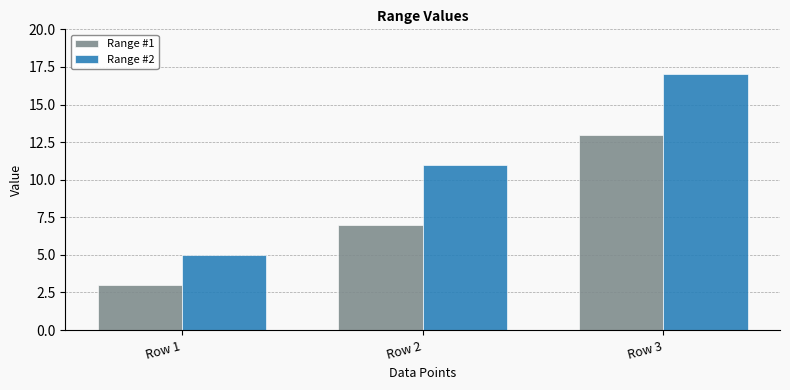

What is the value of the Range #1 bar at the 2nd from the left?

7